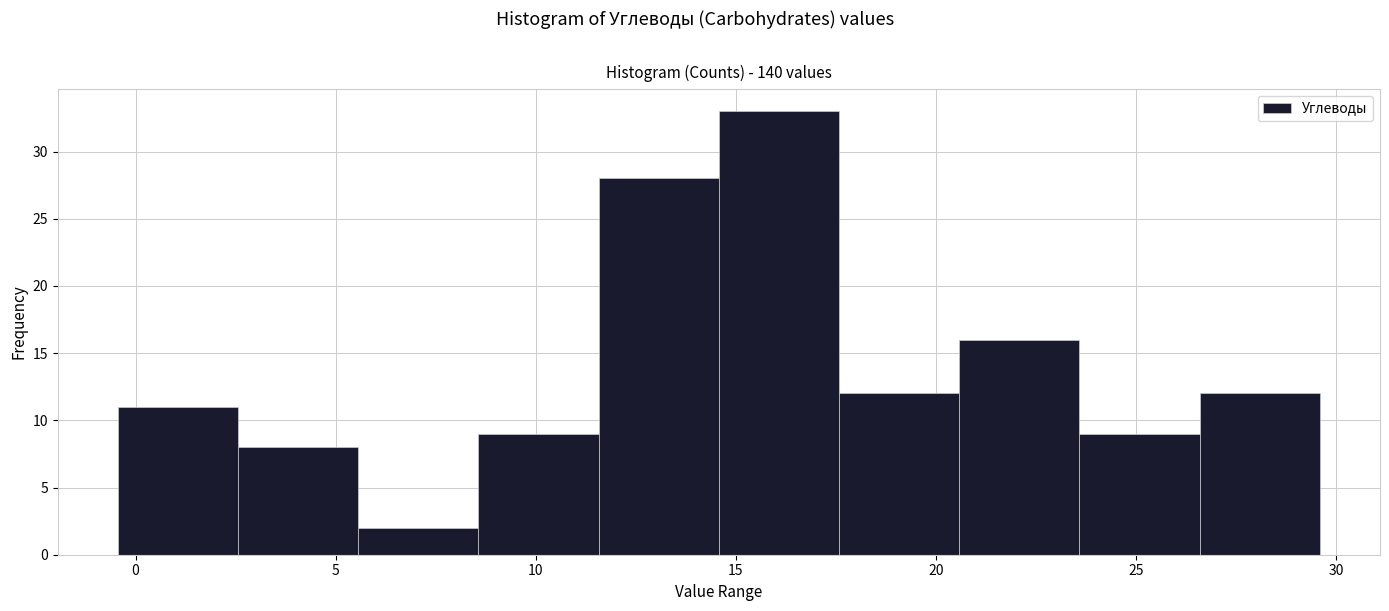

Reading left to right, list every bar in this chart as the range it spans on the x-axis followed by its height. Neither the bar edges nor the heights are printed on the chart, so give them approximately, as read against the axes.

-0.5 to 2.5: 11
2.5 to 5.5: 8
5.5 to 8.5: 2
8.5 to 11.5: 9
11.5 to 14.5: 28
14.5 to 17.5: 33
17.5 to 20.5: 12
20.5 to 23.5: 16
23.5 to 26.5: 9
26.5 to 29.5: 12